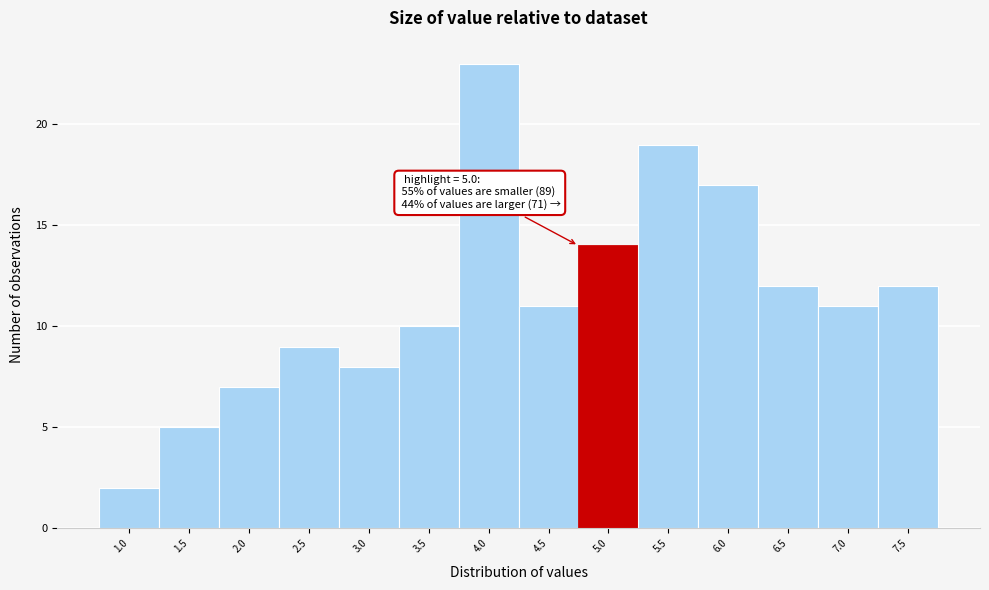

Reading right to left, extract all data points from this chart.

7.5=12	7.0=11	6.5=12	6.0=17	5.5=19	5.0=14	4.5=11	4.0=23	3.5=10	3.0=8	2.5=9	2.0=7	1.5=5	1.0=2